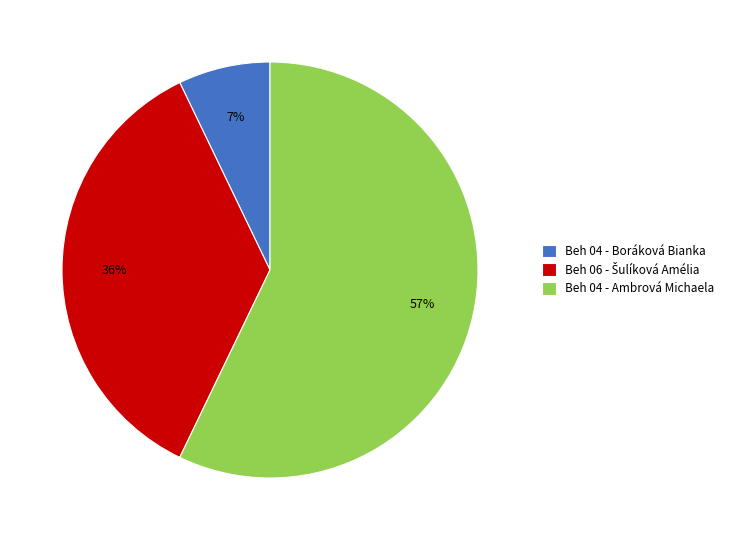

Which slice is the smallest?

Beh 04 - Boráková Bianka